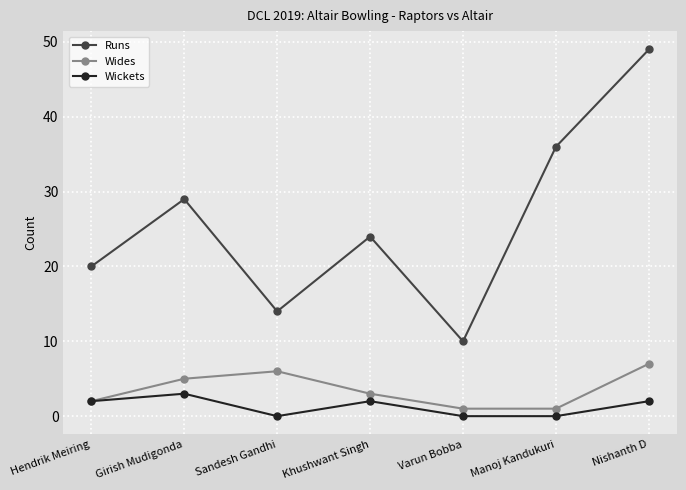

Which series changed the most between Khushwant Singh and Varun Bobba?

Runs